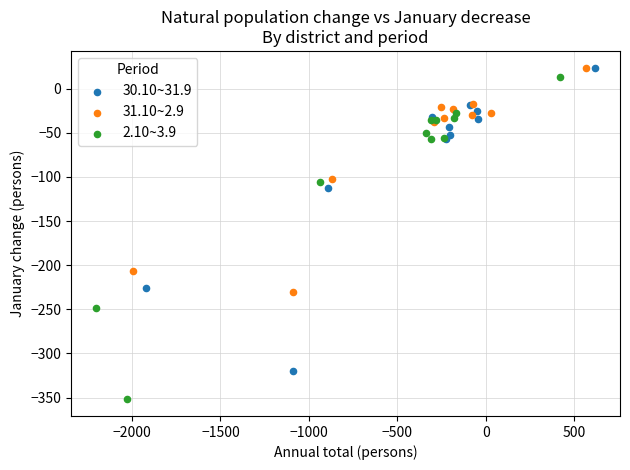

What are all the series names shown in the legend?

30.10~31.9, 31.10~2.9, 2.10~3.9